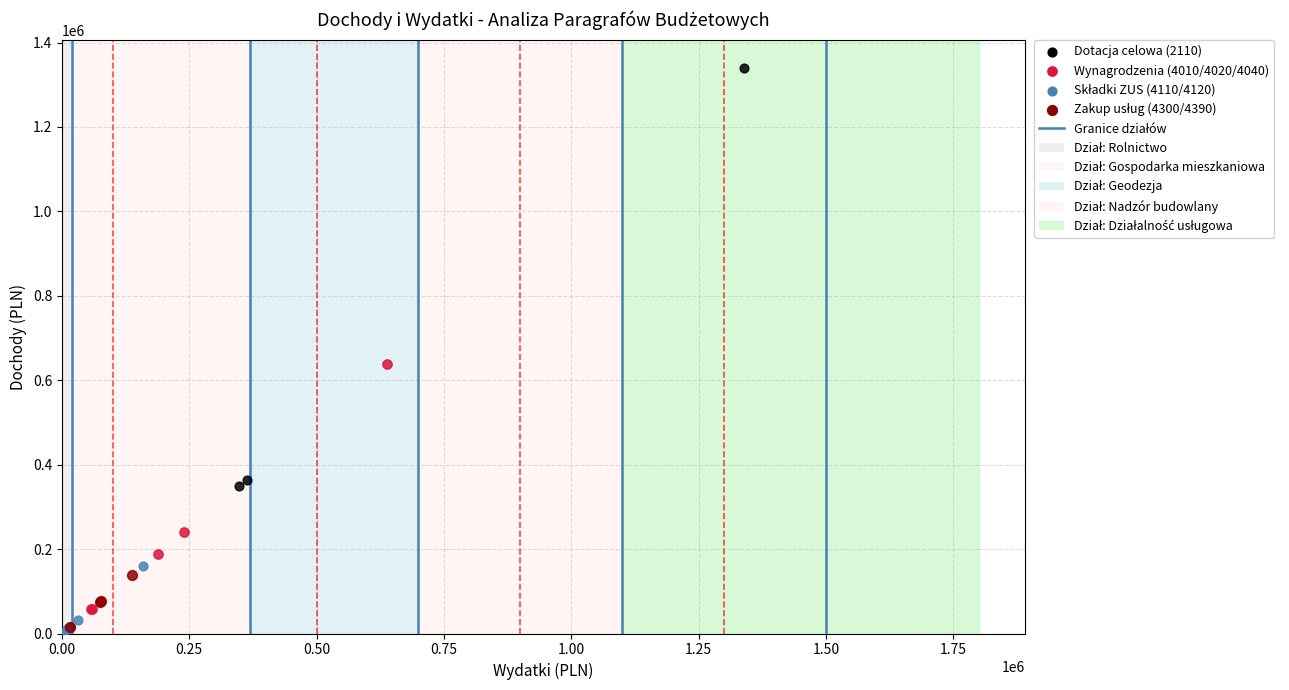

Which series has the largest Y range (max minus min)?

Dotacja celowa (2110)